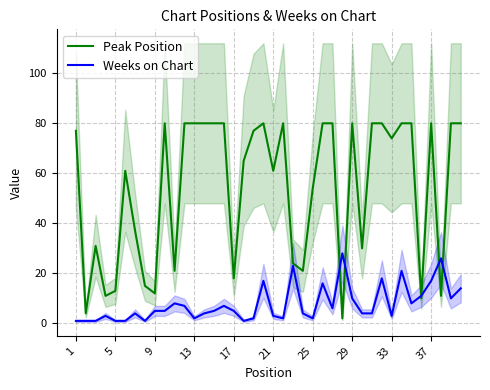

Is it true that Weeks on Chart equals 49 at 9?

False